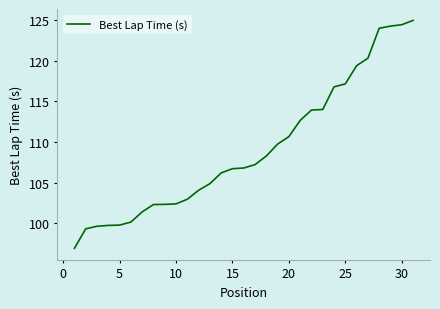

What is the maximum value shown in the chart?

125.0